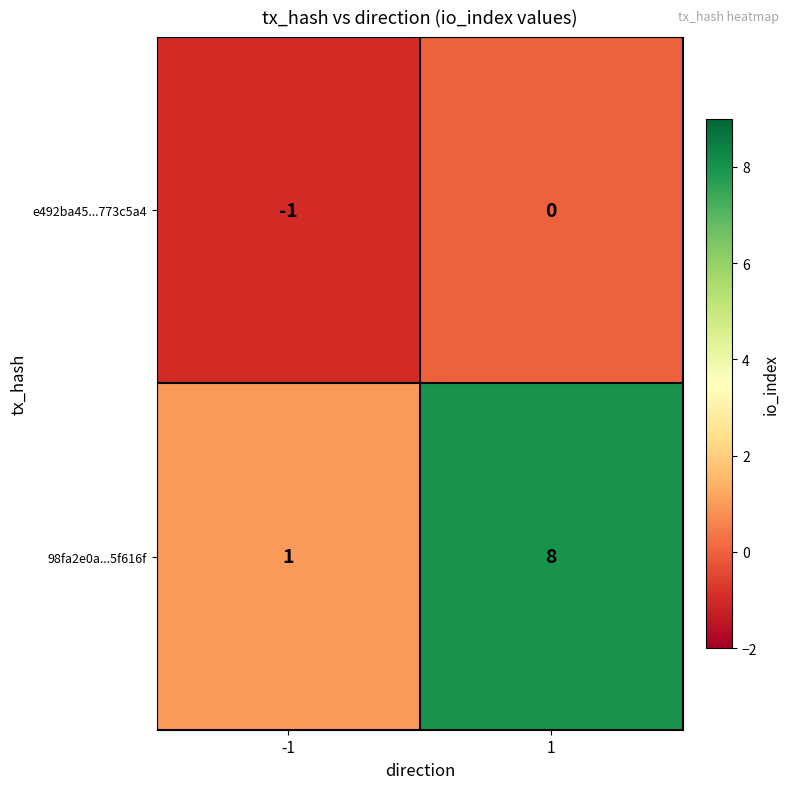

What is the greatest value displayed?

8